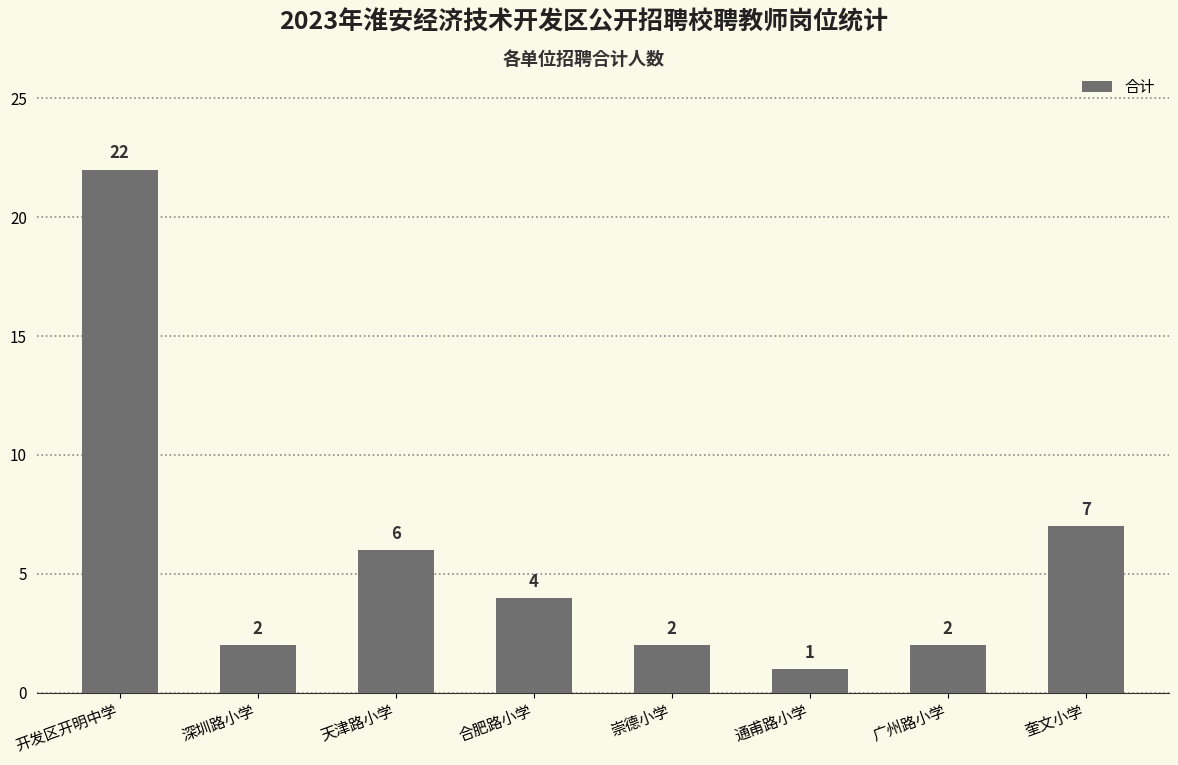

The chart shows a value of 7 at 合肥路小学. True or false?

False